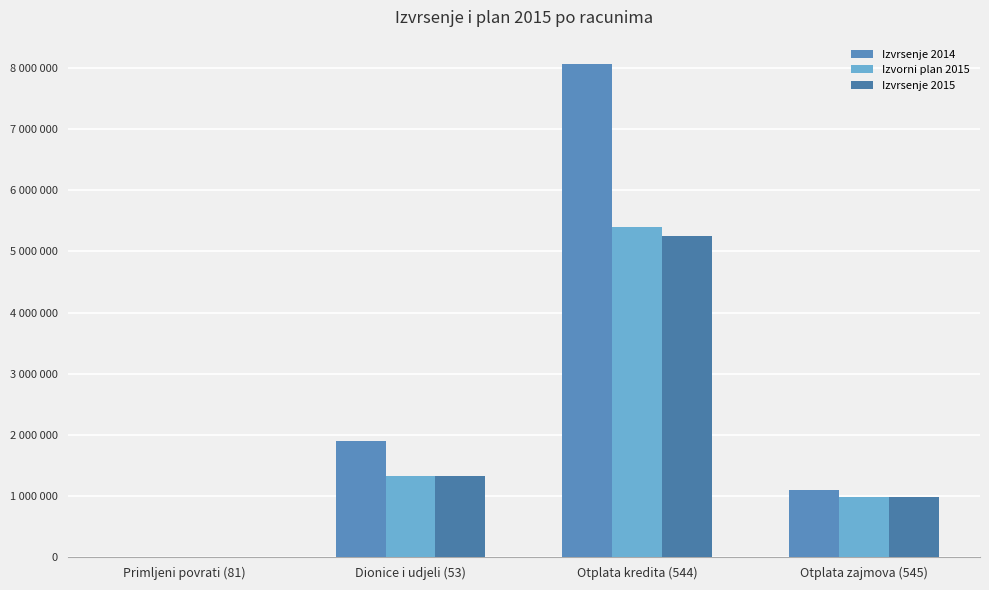

The value of Izvrsenje 2015 at Dionice i udjeli (53) is 1331000.0. True or false?

True